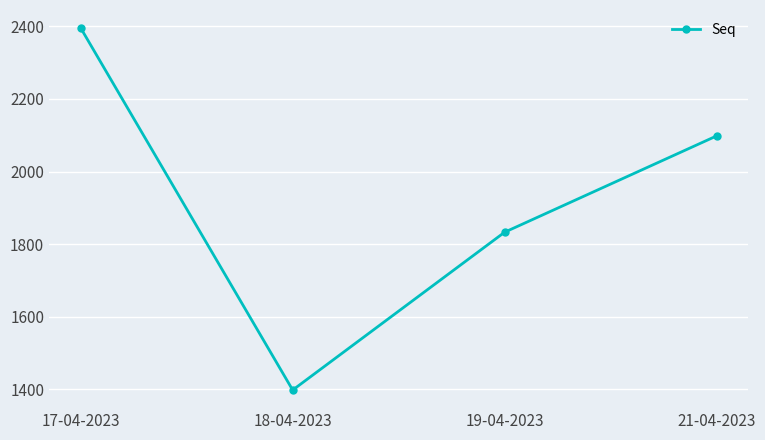

What is the value of the 4th point from the left?

2098.0